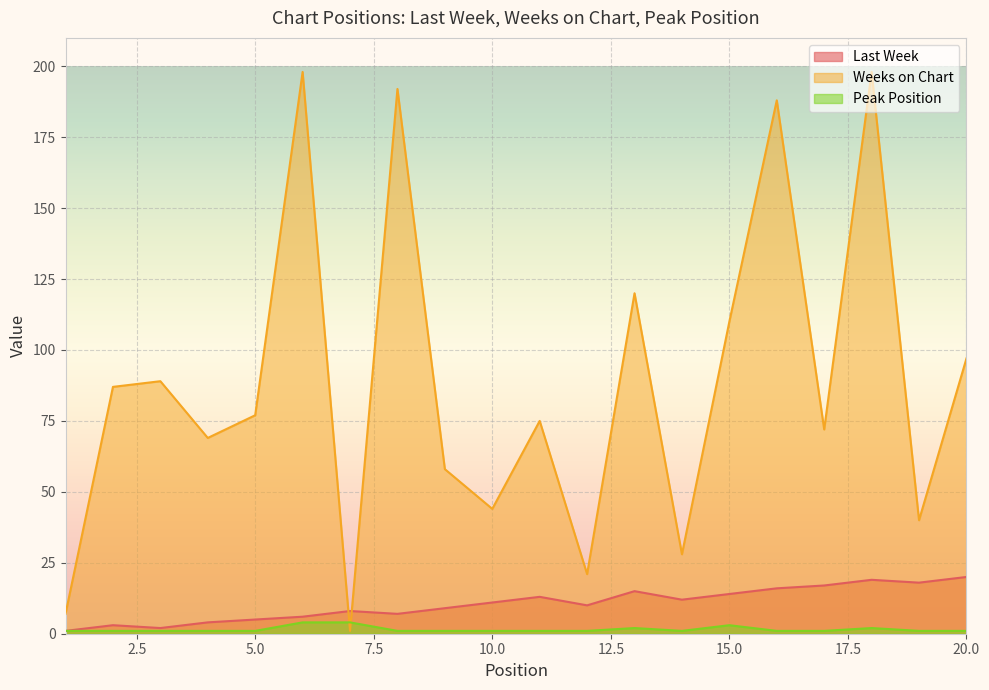

Reading left to right, extract all data points from this chart.

Last Week: 1	3	2	4	5	6	8	7	9	11	13	10	15	12	14	16	17	19	18	20
Weeks on Chart: 7	87	89	69	77	198	1	192	58	44	75	21	120	28	110	188	72	198	40	97
Peak Position: 1	1	1	1	1	4	4	1	1	1	1	1	2	1	3	1	1	2	1	1